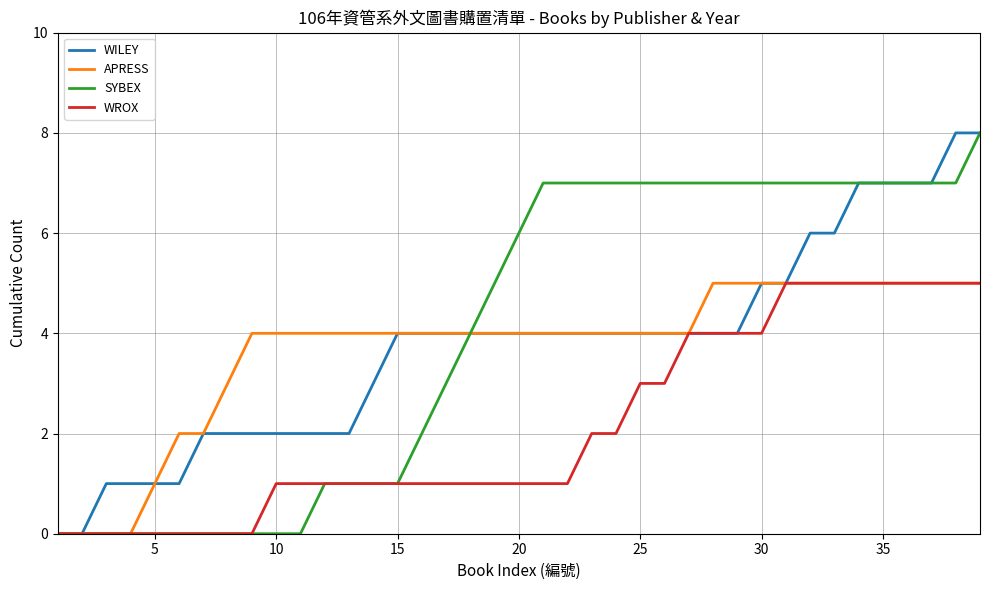

Reading right to left, list all the values displayed in this chart.

WILEY: 8	8	7	7	7	7	6	6	5	5	4	4	4	4	4	4	4	4	4	4	4	4	4	4	4	3	2	2	2	2	2	2	2	1	1	1	1	0	0
APRESS: 5	5	5	5	5	5	5	5	5	5	5	5	4	4	4	4	4	4	4	4	4	4	4	4	4	4	4	4	4	4	4	3	2	2	1	0	0	0	0
SYBEX: 8	7	7	7	7	7	7	7	7	7	7	7	7	7	7	7	7	7	7	6	5	4	3	2	1	1	1	1	0	0	0	0	0	0	0	0	0	0	0
WROX: 5	5	5	5	5	5	5	5	5	4	4	4	4	3	3	2	2	1	1	1	1	1	1	1	1	1	1	1	1	1	0	0	0	0	0	0	0	0	0